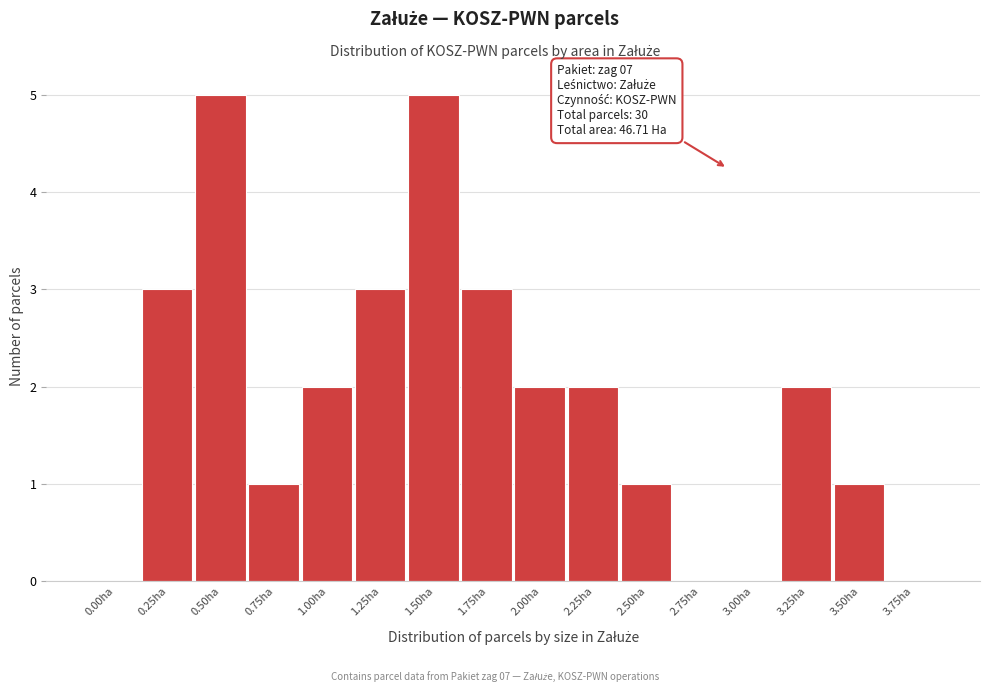

Reading right to left, what are all the values shown in this chart?

3.75ha=0	3.50ha=1	3.25ha=2	3.00ha=0	2.75ha=0	2.50ha=1	2.25ha=2	2.00ha=2	1.75ha=3	1.50ha=5	1.25ha=3	1.00ha=2	0.75ha=1	0.50ha=5	0.25ha=3	0.00ha=0